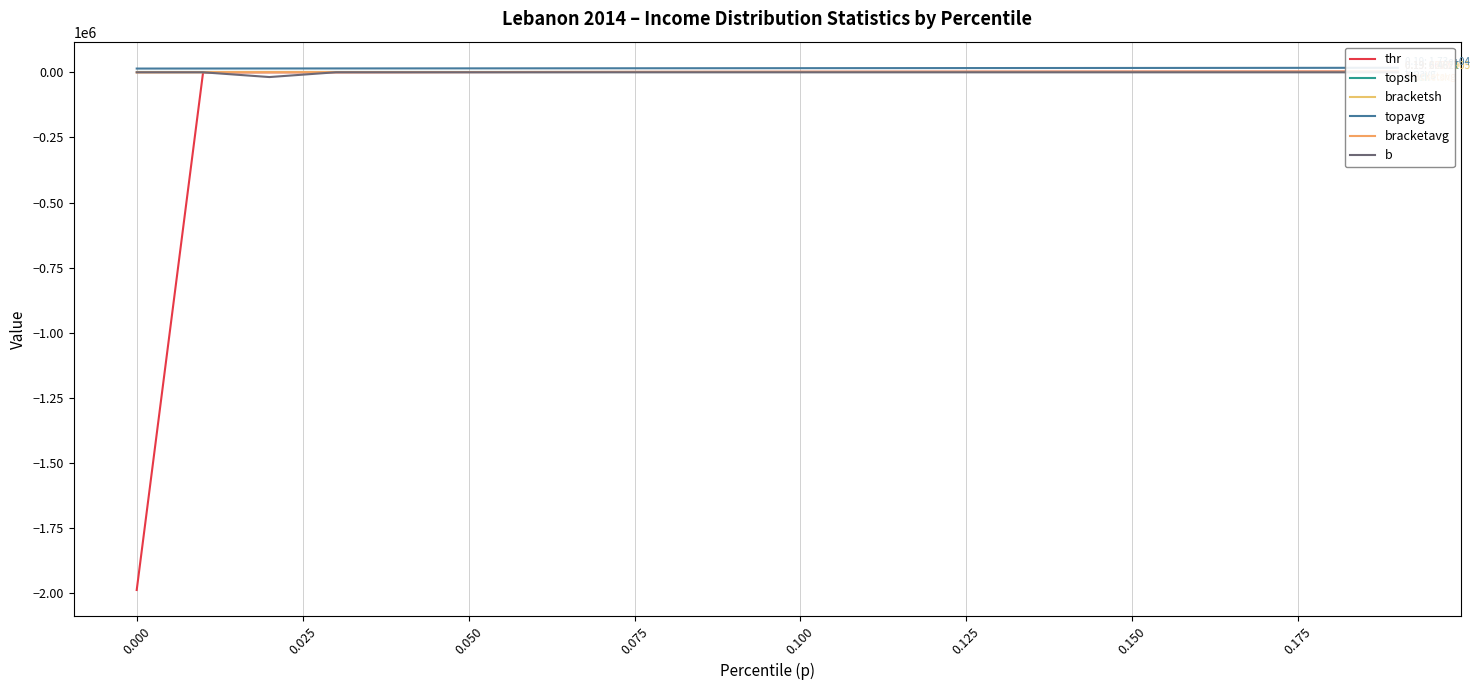

The value of topavg at 0.150 is 22392.9. True or false?

False